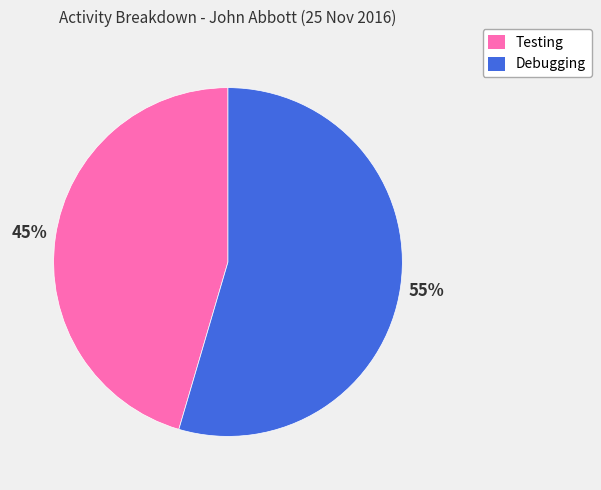

To the nearest percent, what portion does Debugging represent?

55%